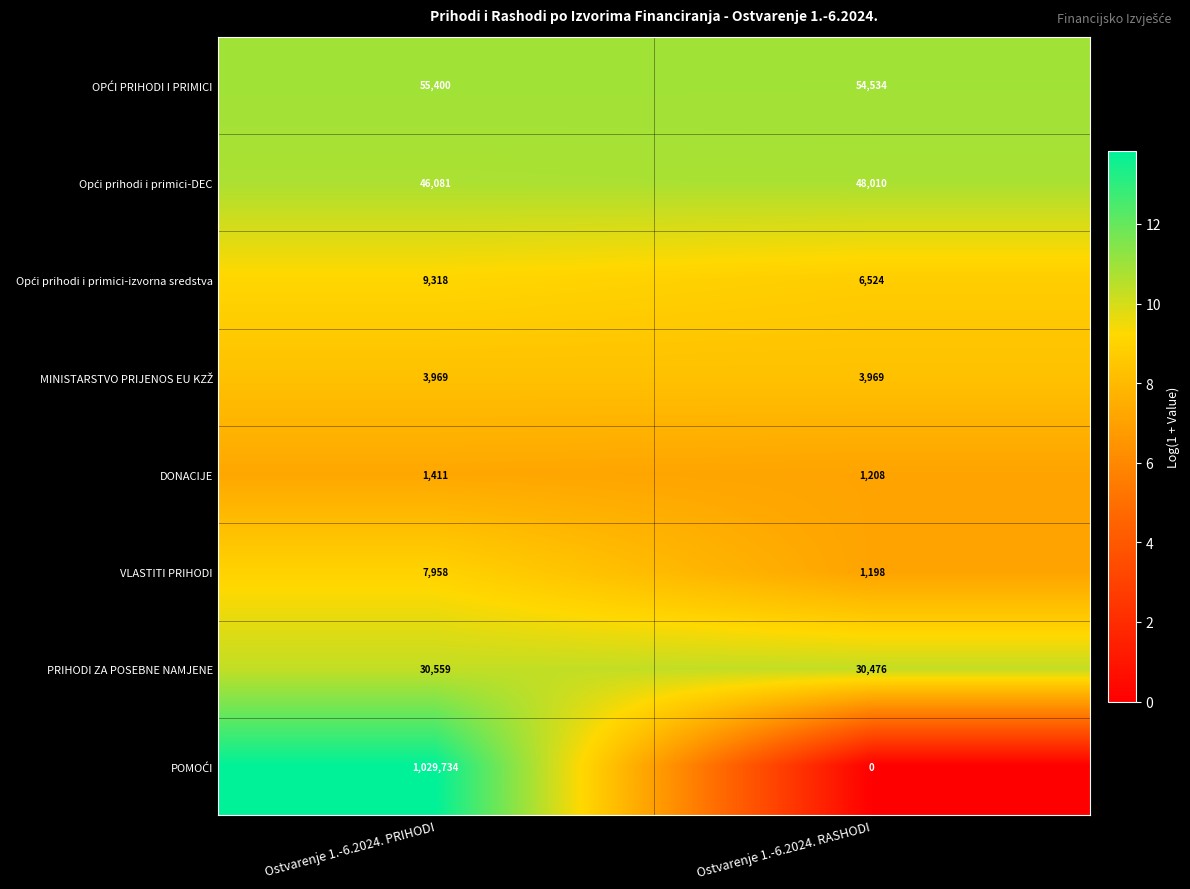

At which category is the sum across all series the highest?

Ostvarenje 1.-6.2024. PRIHODI